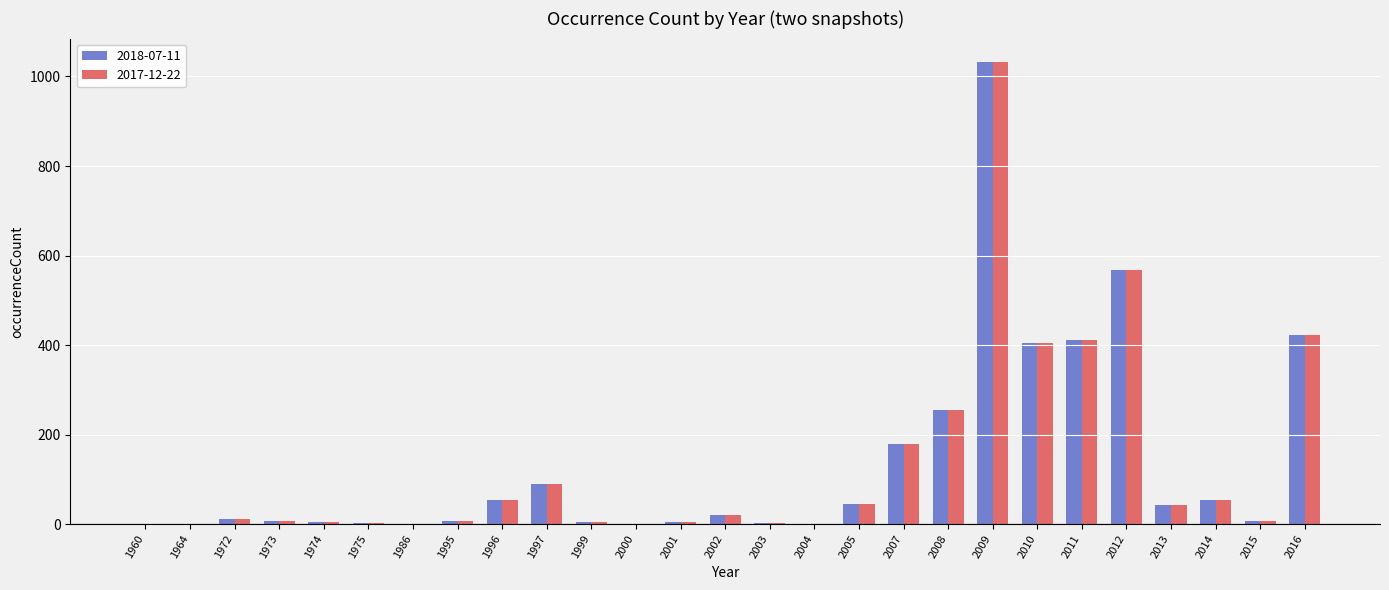

What is the difference between the 2018-07-11 values at 2010 and 2003?

403